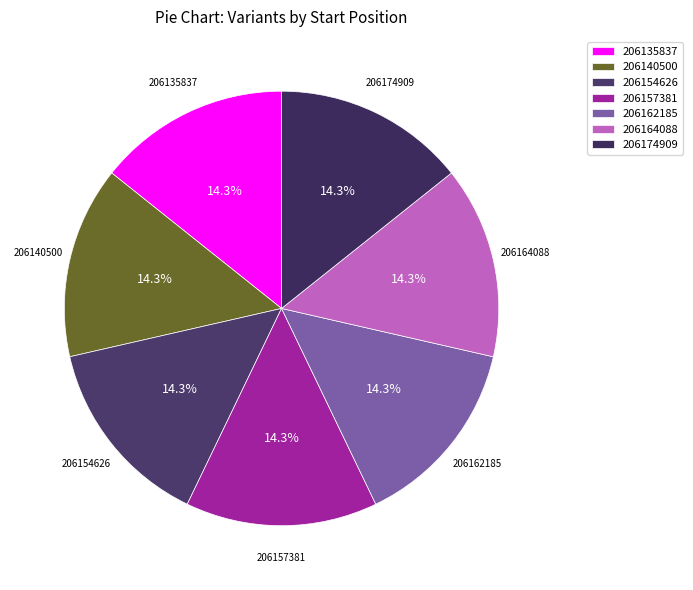

Is the sum of 206135837 and 206174909 greater than half?

No